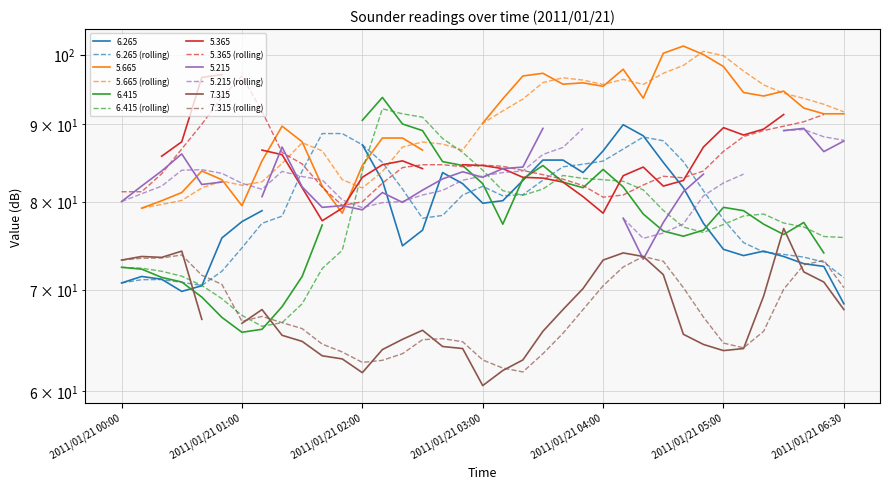

At how many categories does at least one series exceed 85?

34